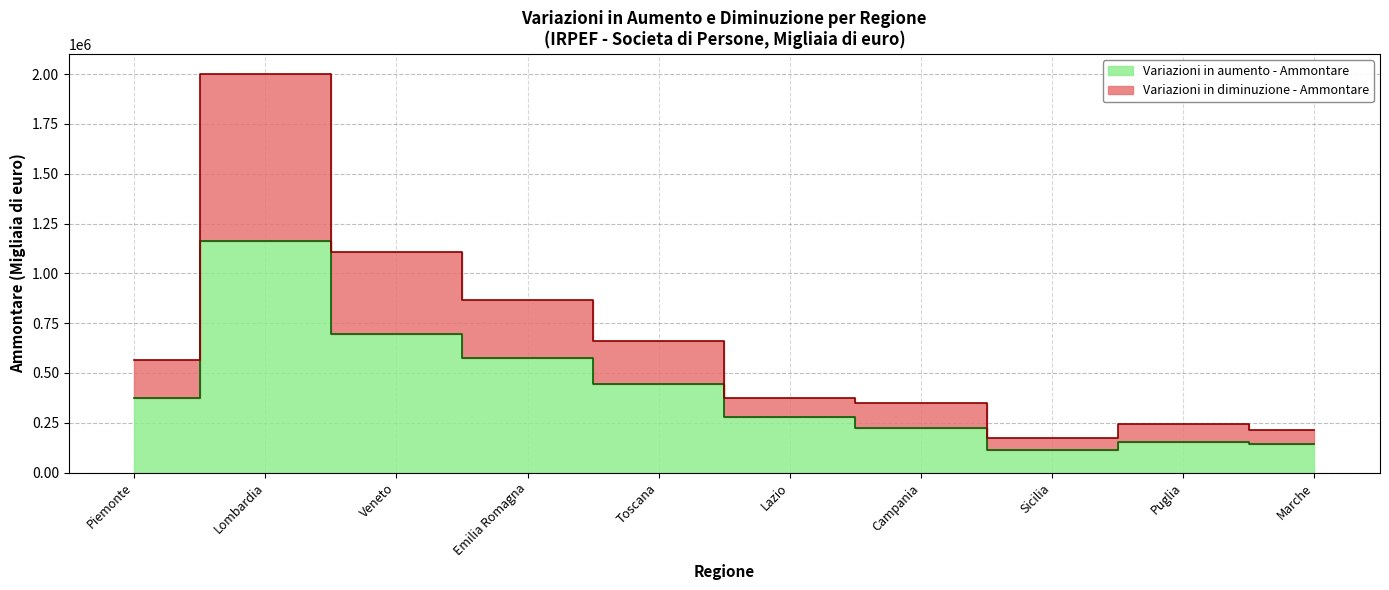

Between Toscana and Veneto, which is larger?

Veneto